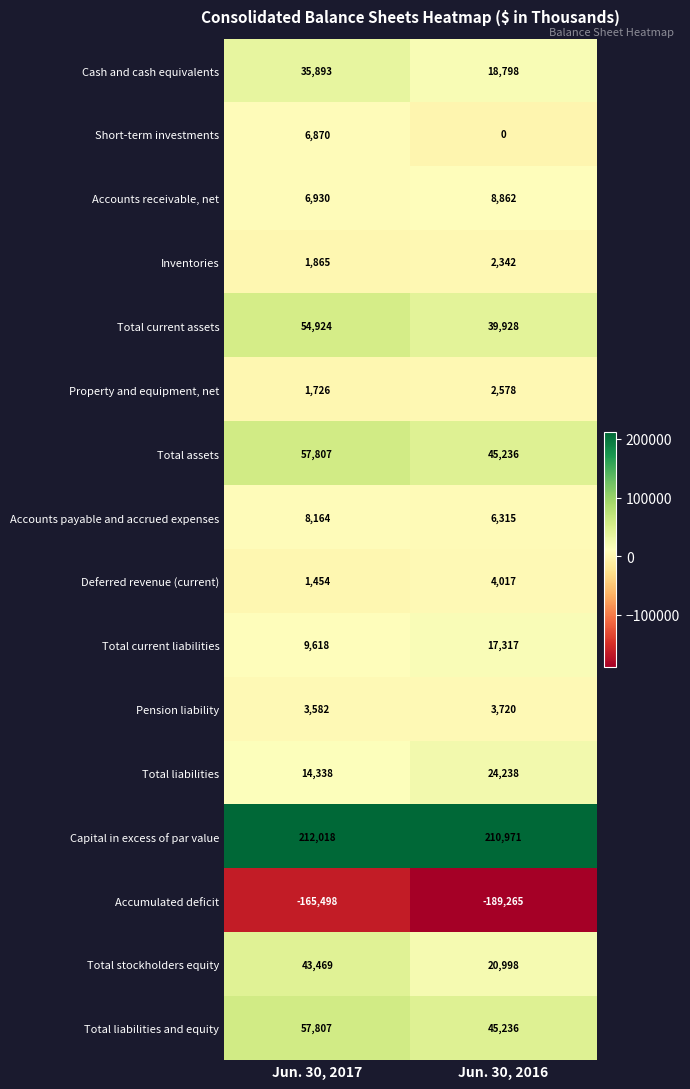

What is the spread (max minus min) of values at Jun. 30, 2016?

400236